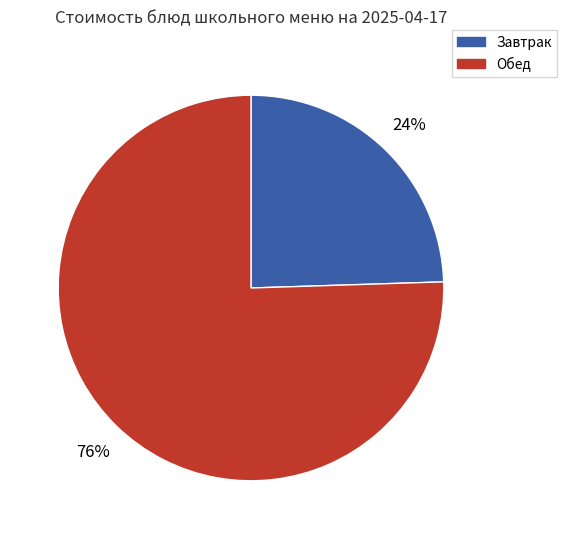

Which has a higher value, Завтрак or Обед?

Обед